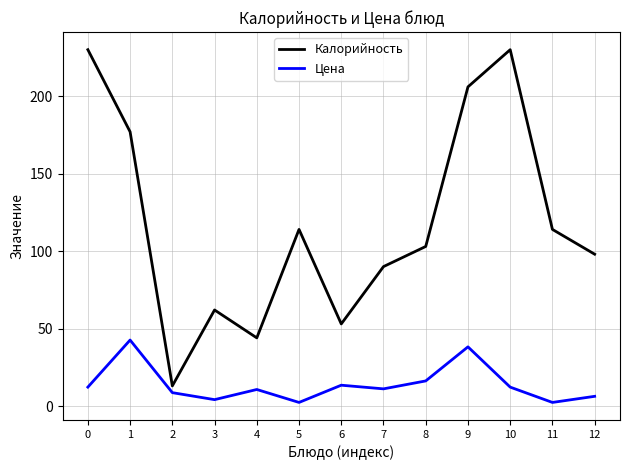

What are all the series names shown in the legend?

Калорийность, Цена